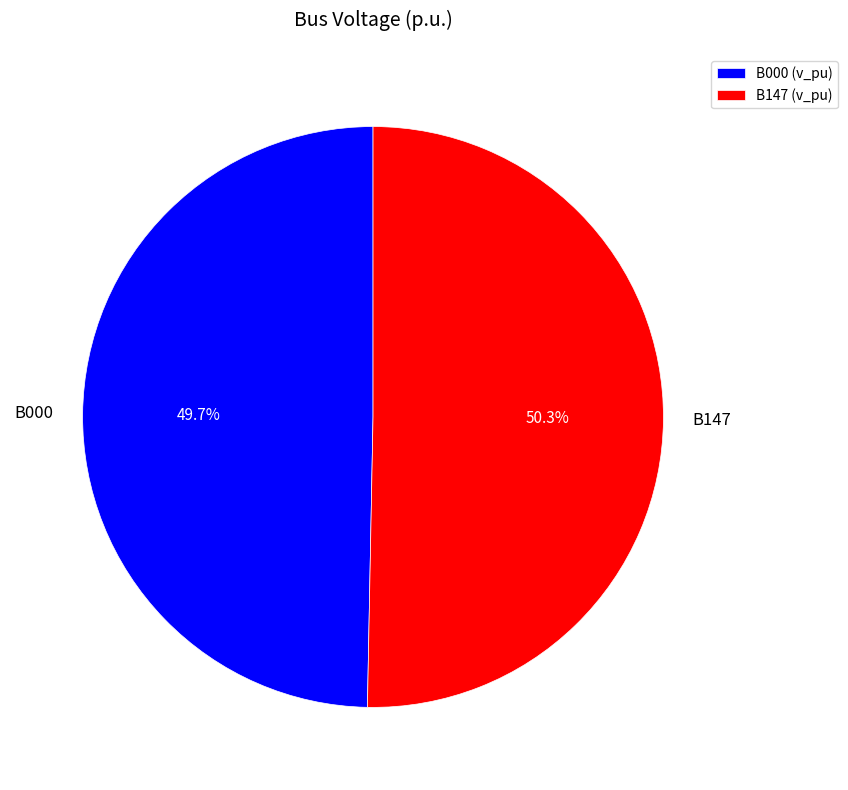

What percentage do B147 and B000 together represent?

100.0%